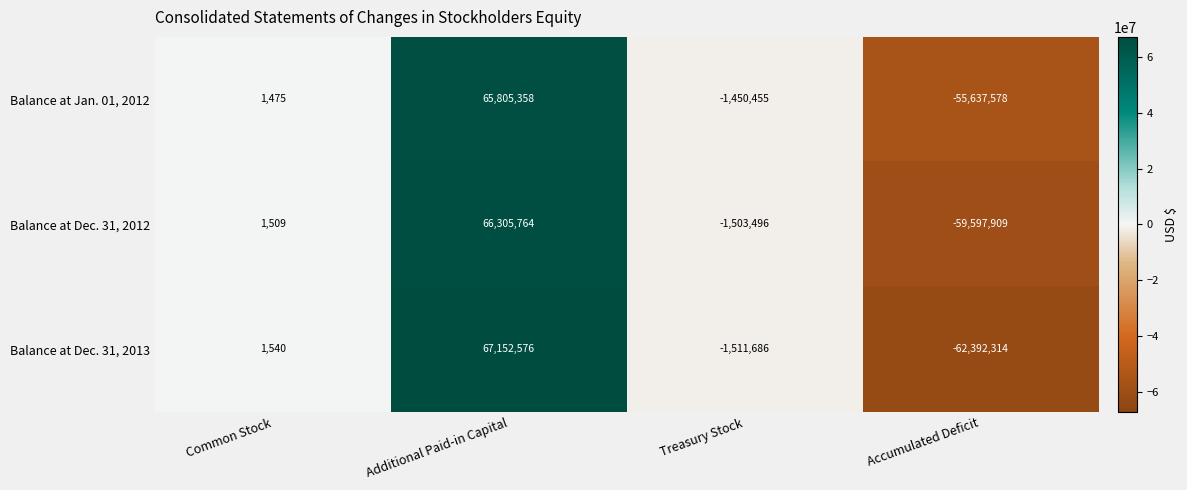

What is the sum of all Balance at Dec. 31, 2012 values?

5205868